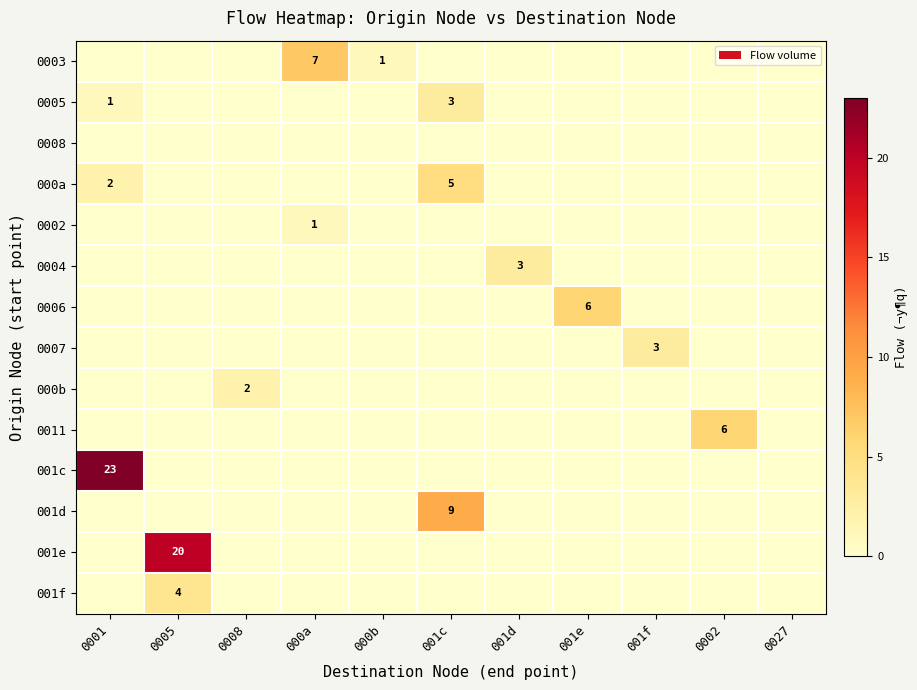

Count the number of data series in this chart.

14